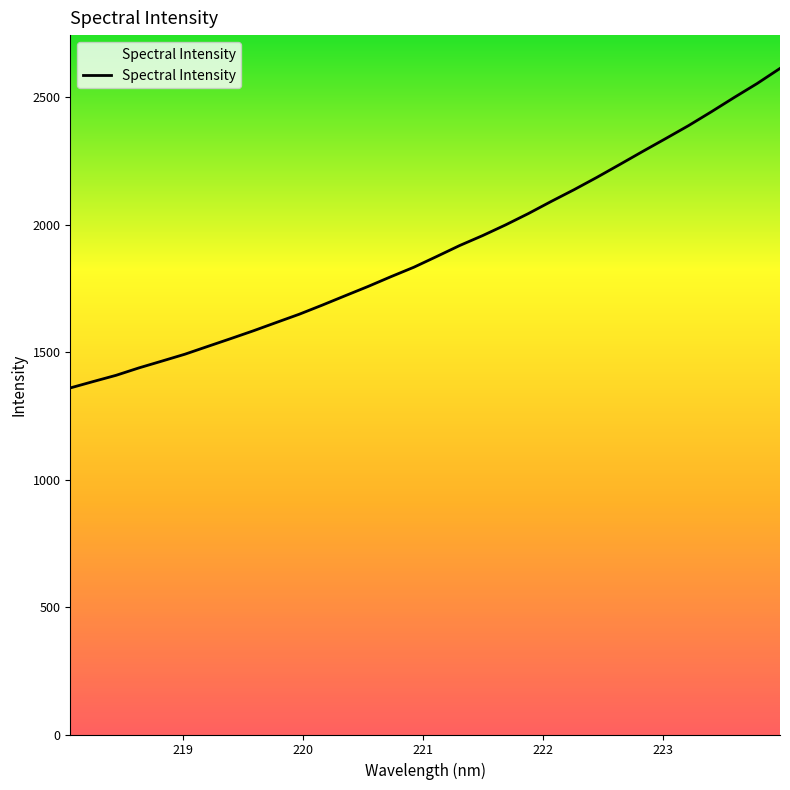

What is the value of the 13th point from the left?

1721.0